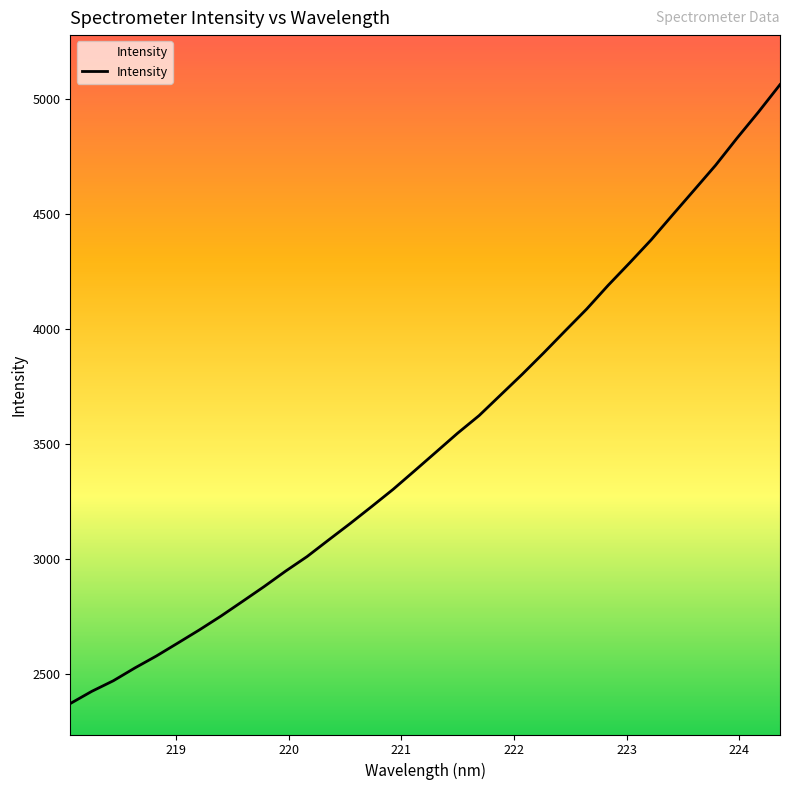

What is the difference between the maximum and minimum values?

2693.1